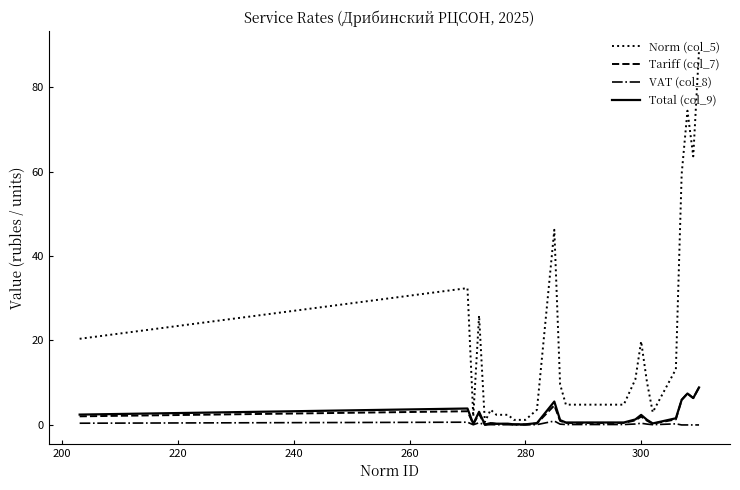

What is the difference between the maximum and minimum values in the Tariff (col_7) series?

8.8